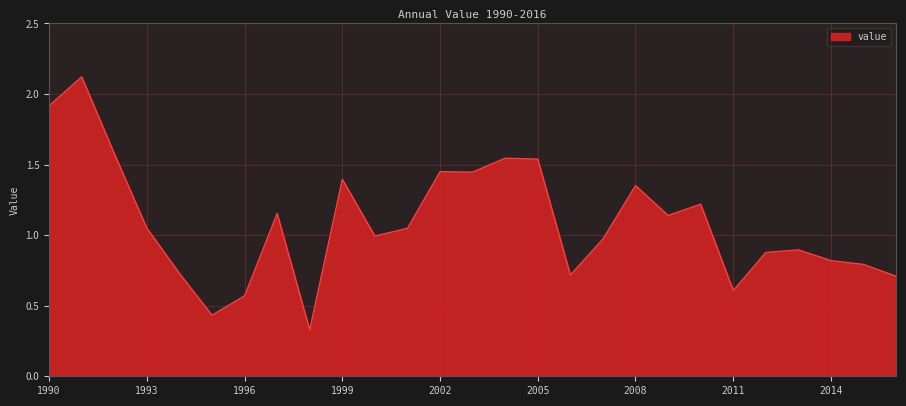

What is the difference between the maximum and minimum values?

1.8